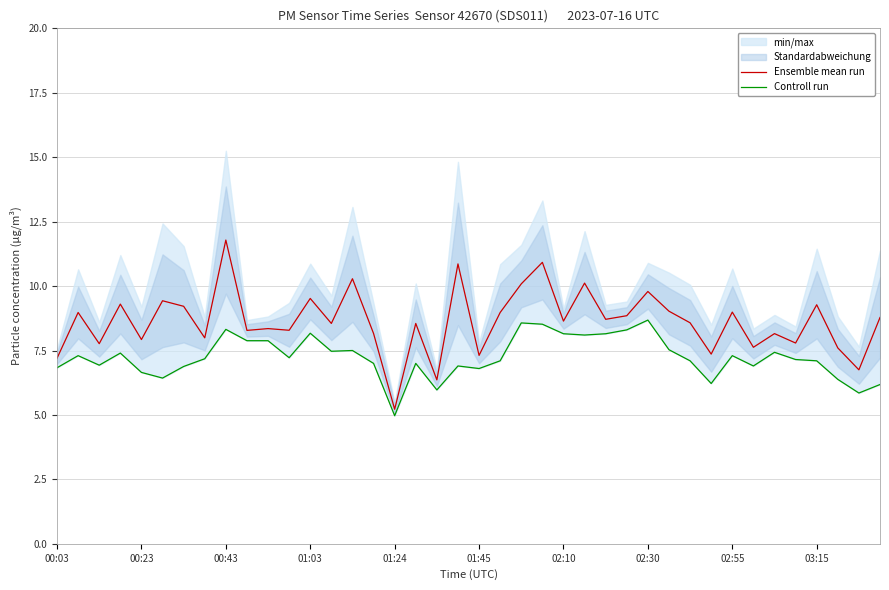

The value of Ensemble mean run at 01:03 is 9.5. True or false?

True